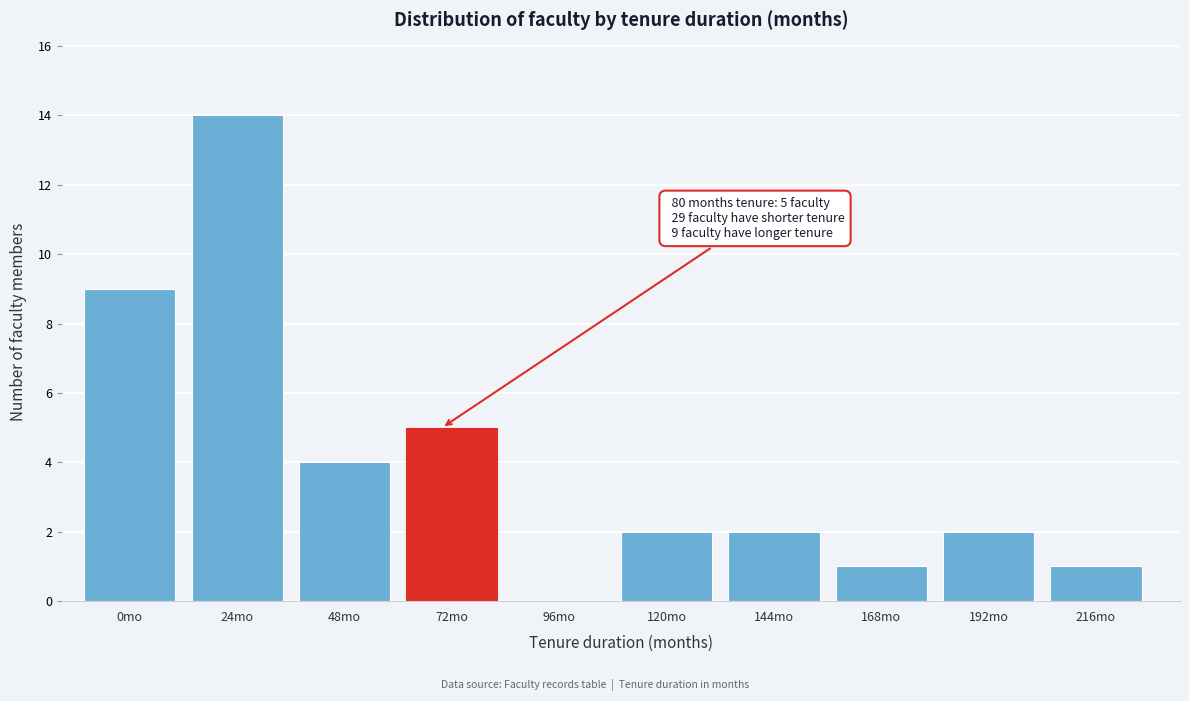

Reading left to right, transcribe all the data shown in this chart.

0mo=9	24mo=14	48mo=4	72mo=5	96mo=0	120mo=2	144mo=2	168mo=1	192mo=2	216mo=1